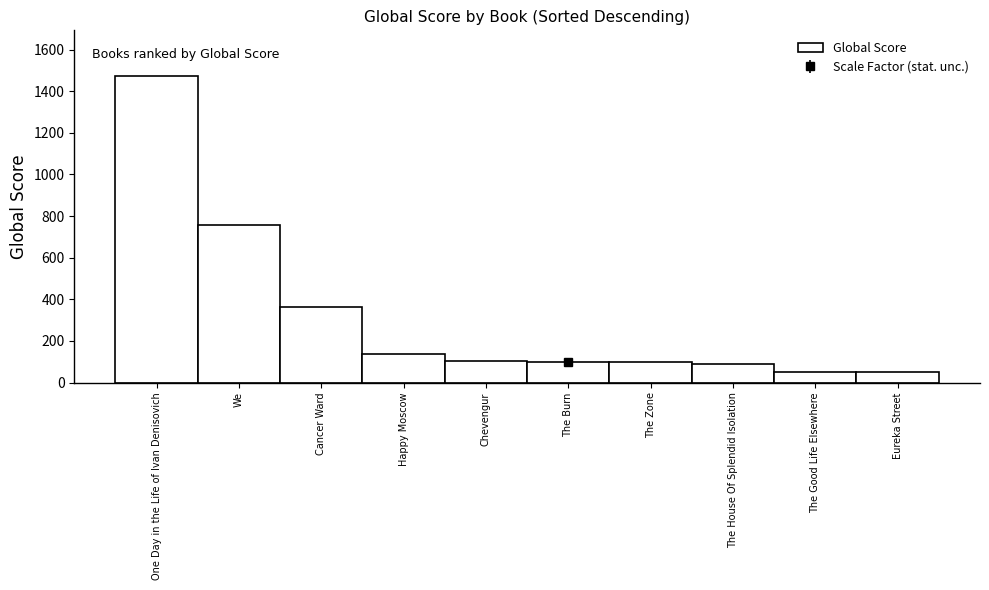

How many categories are shown in the chart?

10